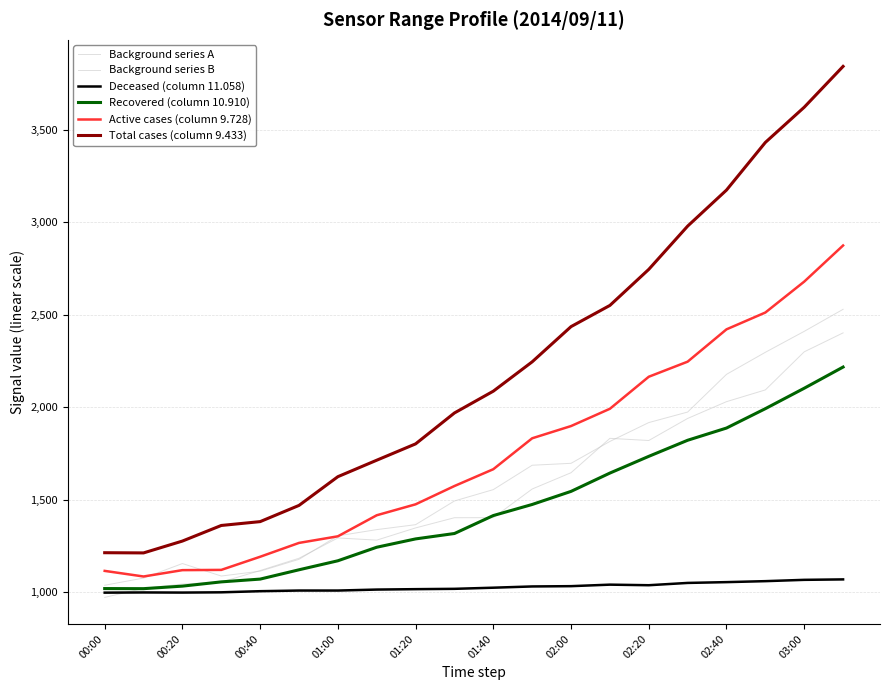

How many lines are shown in the chart?

6